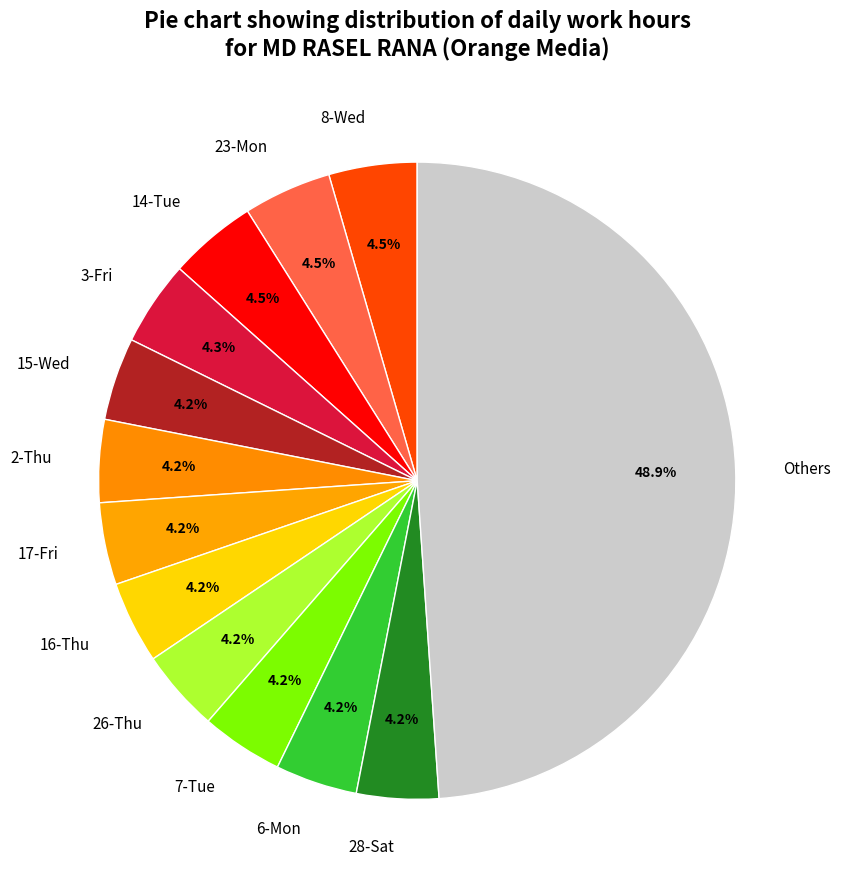

To the nearest percent, what is the difference between the largest and smallest slice percentages?

45%